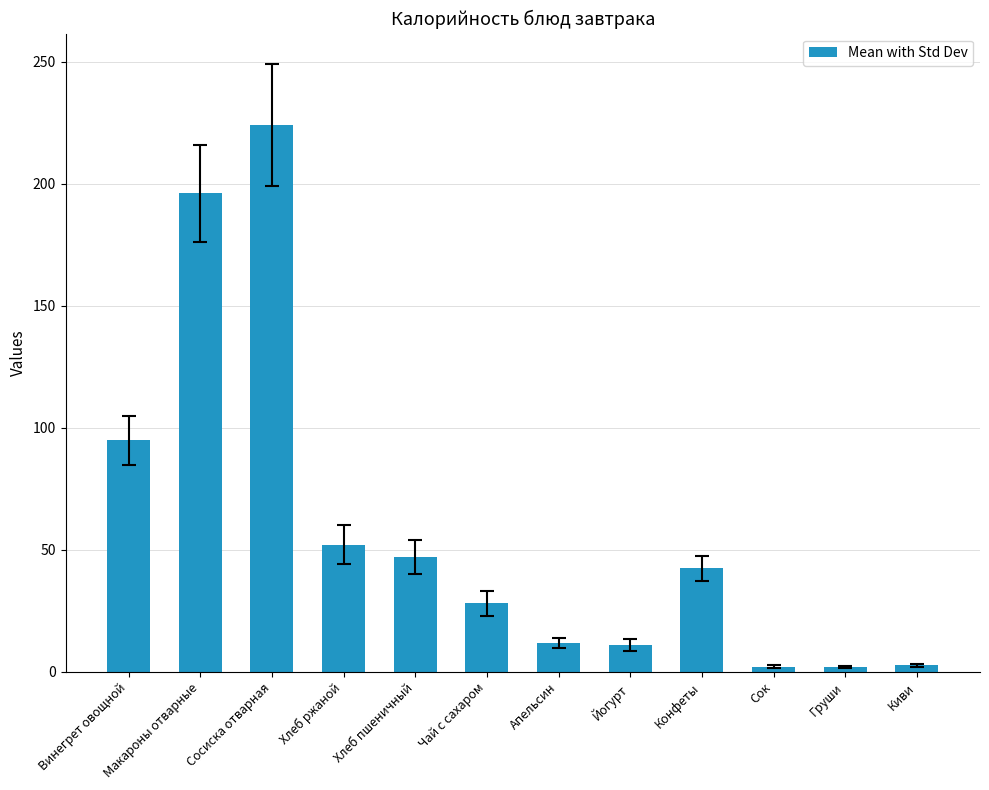

How many data points does each series have?

12